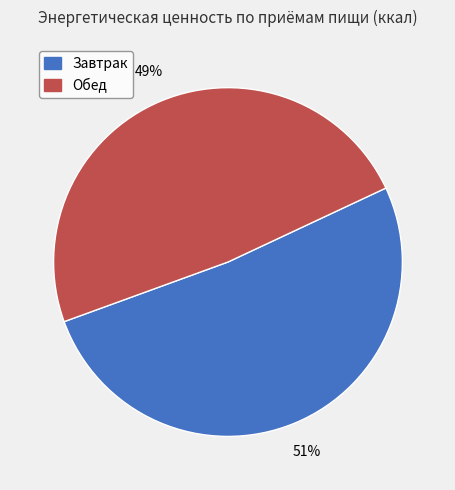

Is it true that Завтрак is 59% of the pie?

False